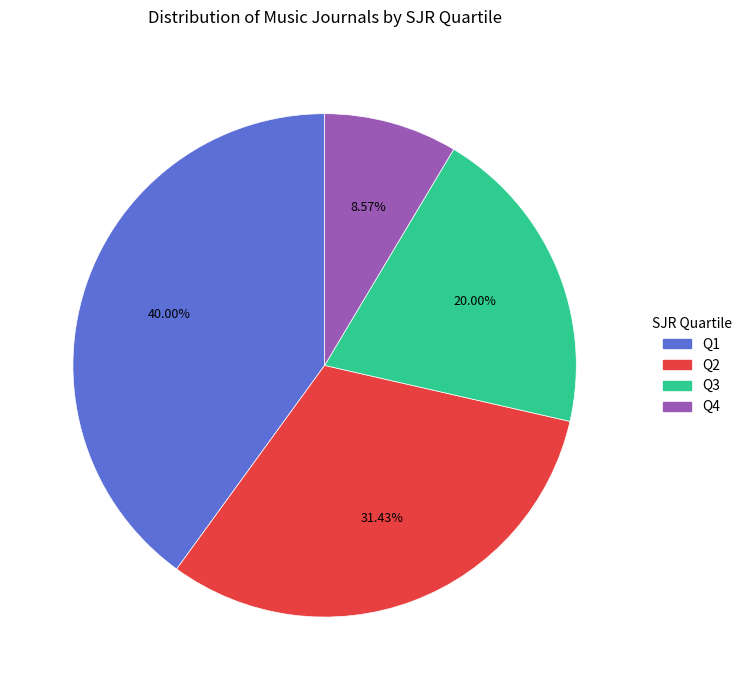

How many slices are in this pie chart?

4